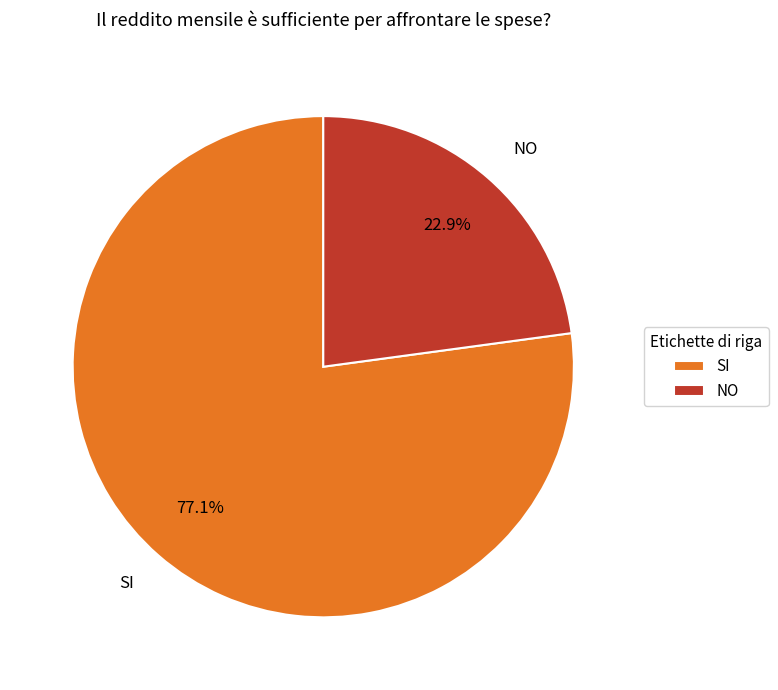

To the nearest percent, what is the average slice percentage?

50%